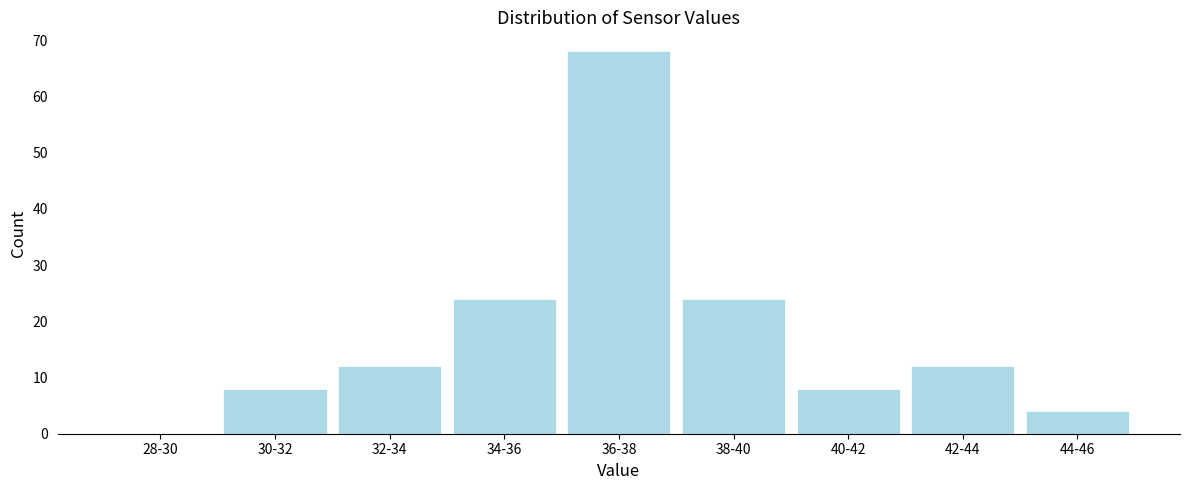

Reading left to right, what are all the values shown in this chart?

28-30=0	30-32=8	32-34=12	34-36=24	36-38=68	38-40=24	40-42=8	42-44=12	44-46=4